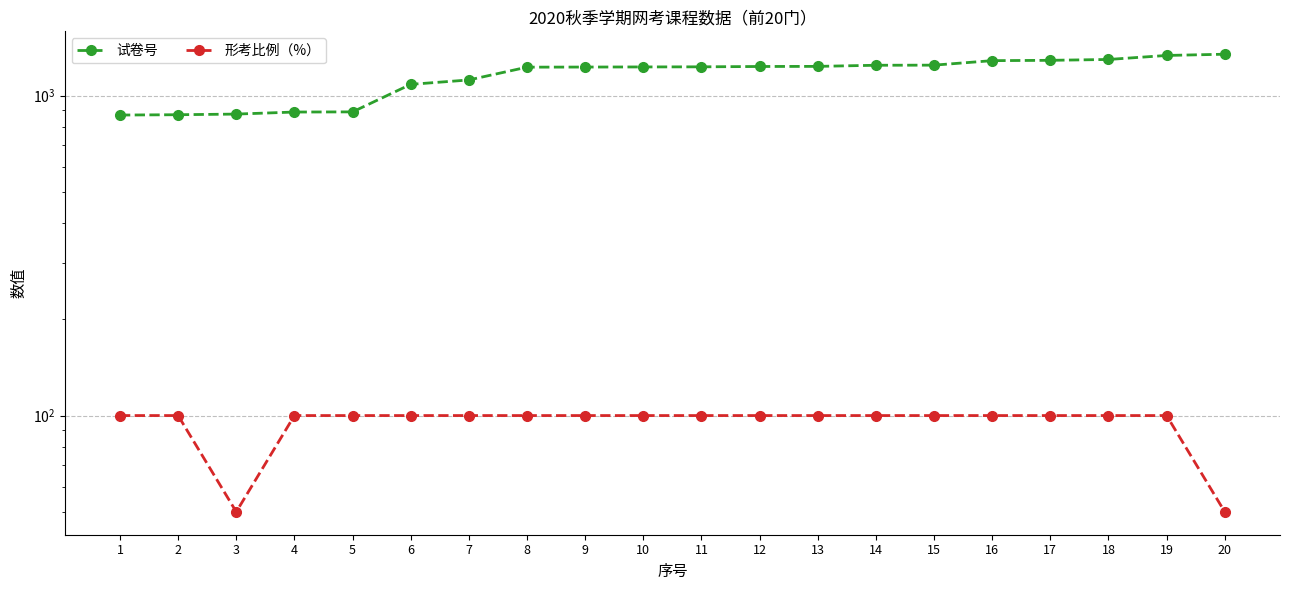

Which has a higher value, 10 or 15?

15